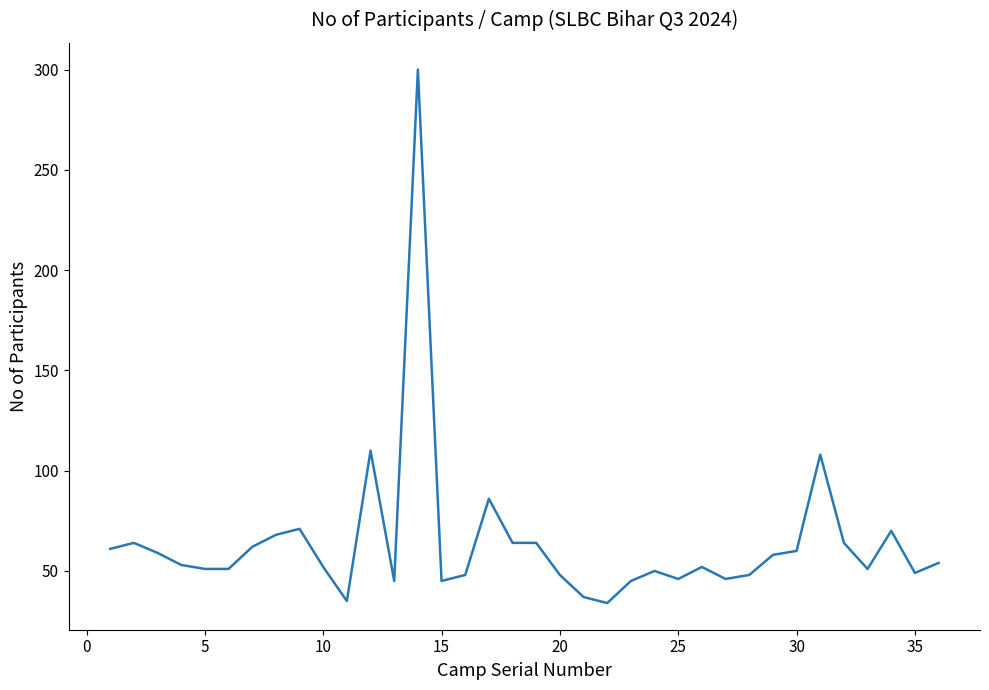

What is the greatest value displayed?

300